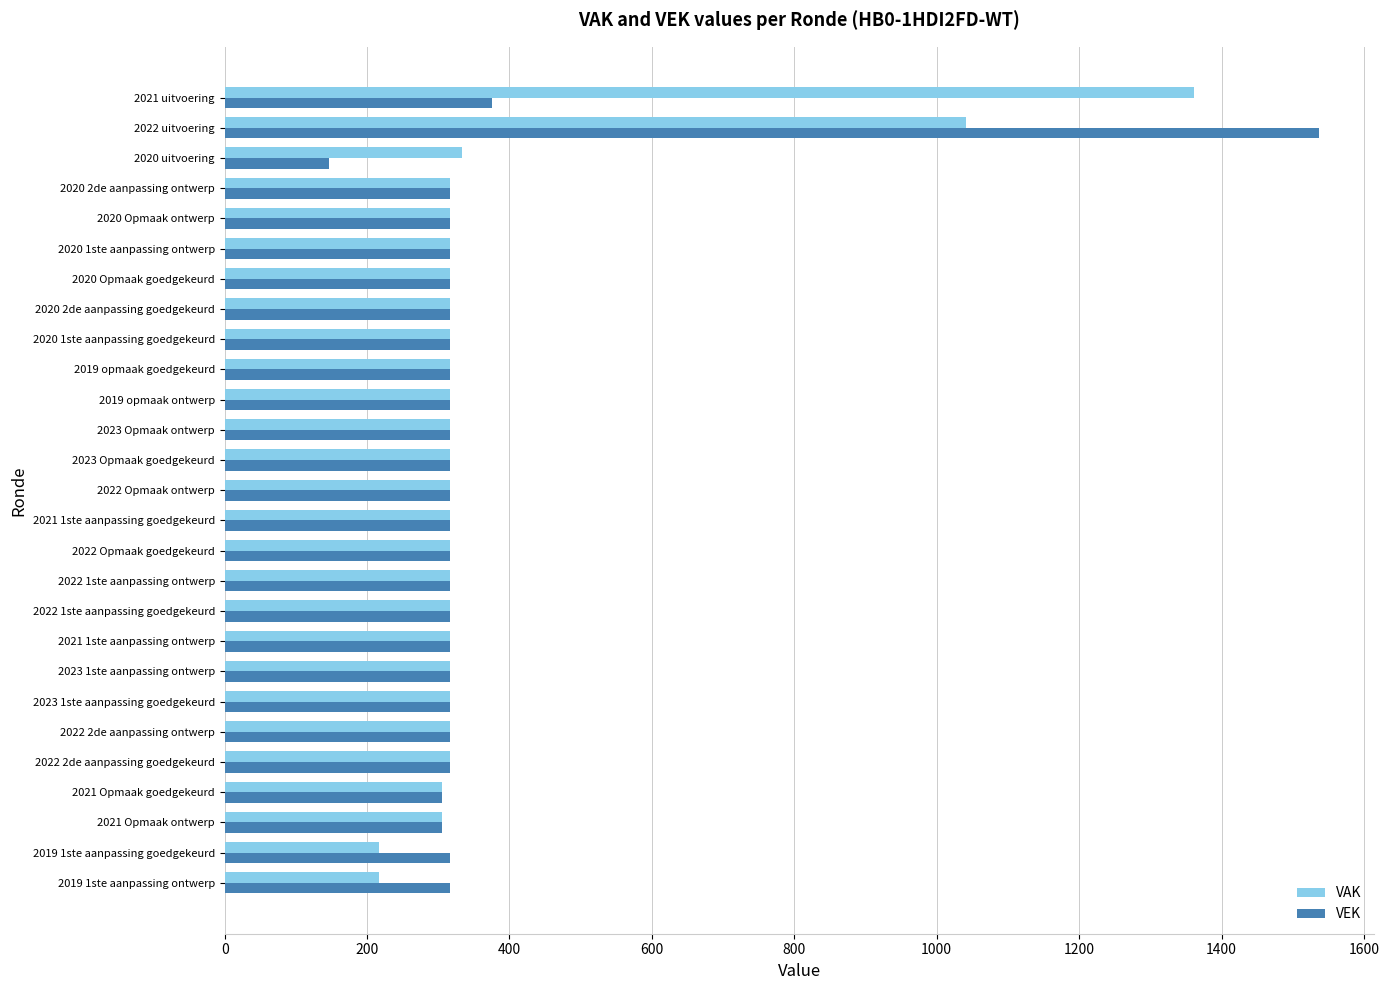

At which label is VEK closest to 842?

2021 uitvoering